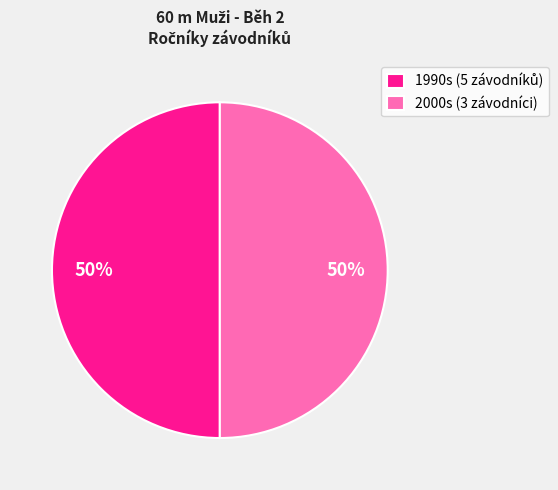

To the nearest percent, what is the average slice percentage?

50%